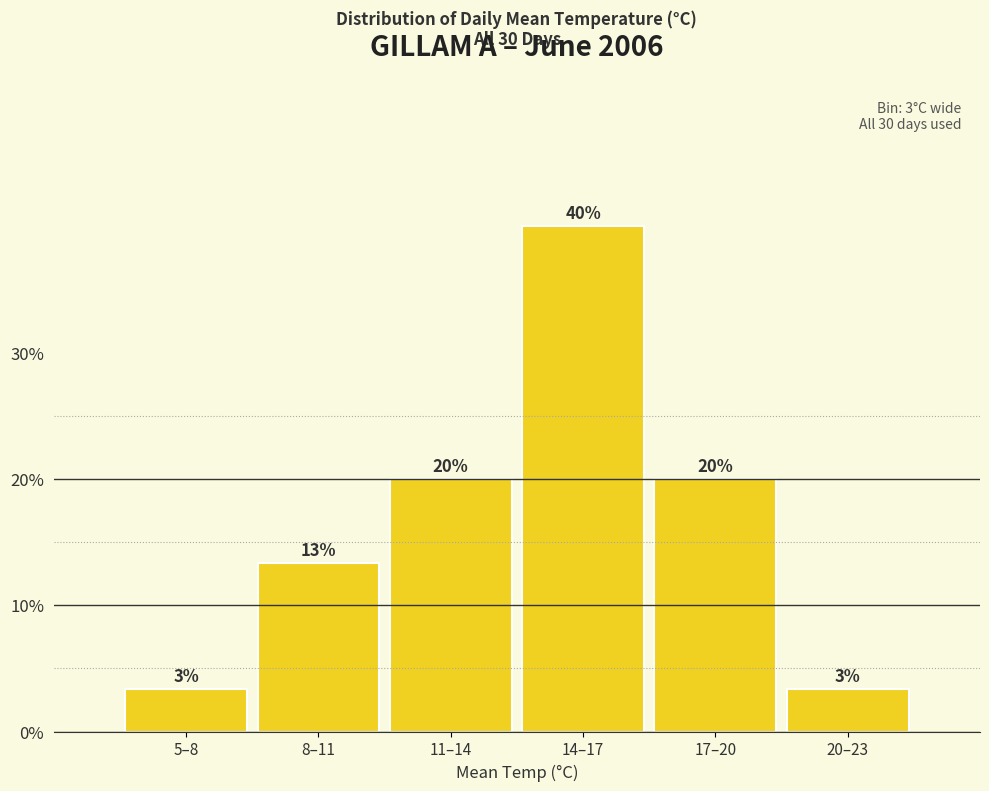

What is the label of the 4th bar from the right?

11–14